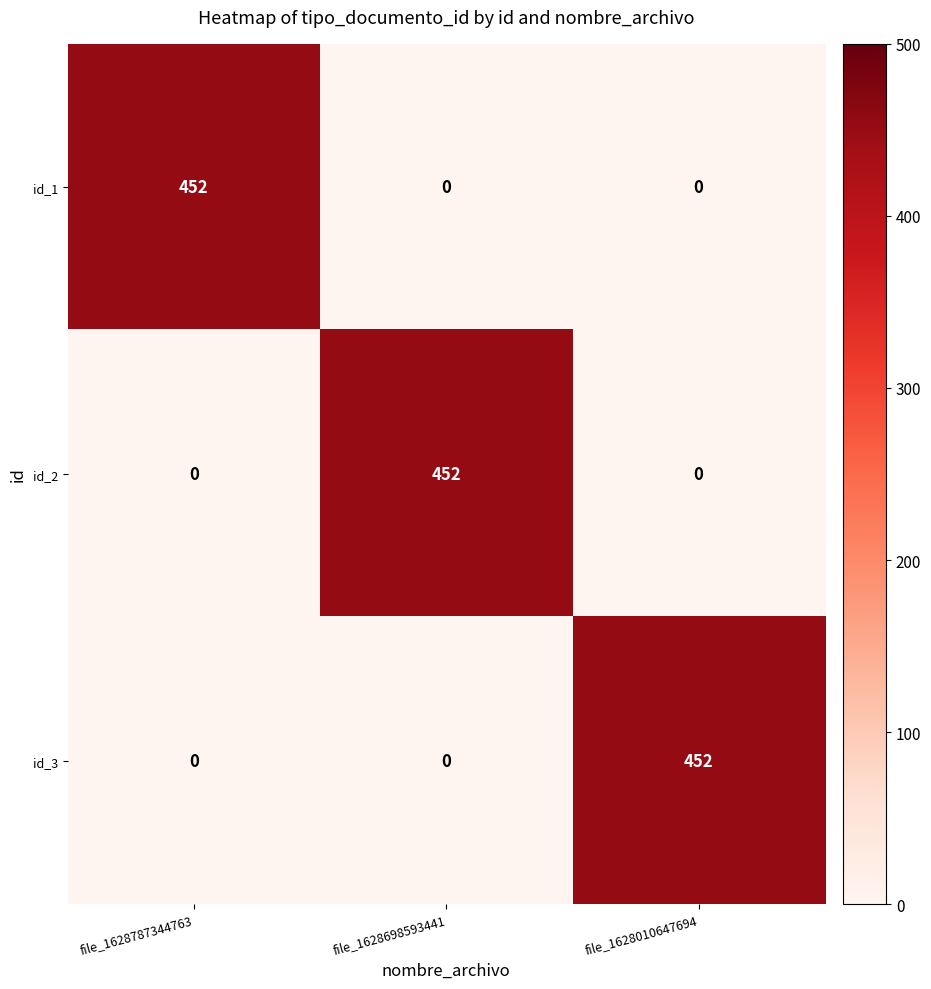

What is the difference between the highest and lowest values at file_1628698593441?

452